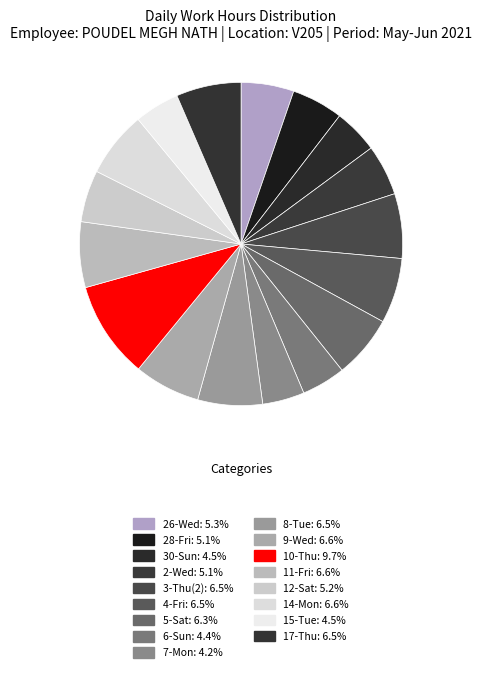

What percentage is the 8-Tue slice, to the nearest percent?

6%